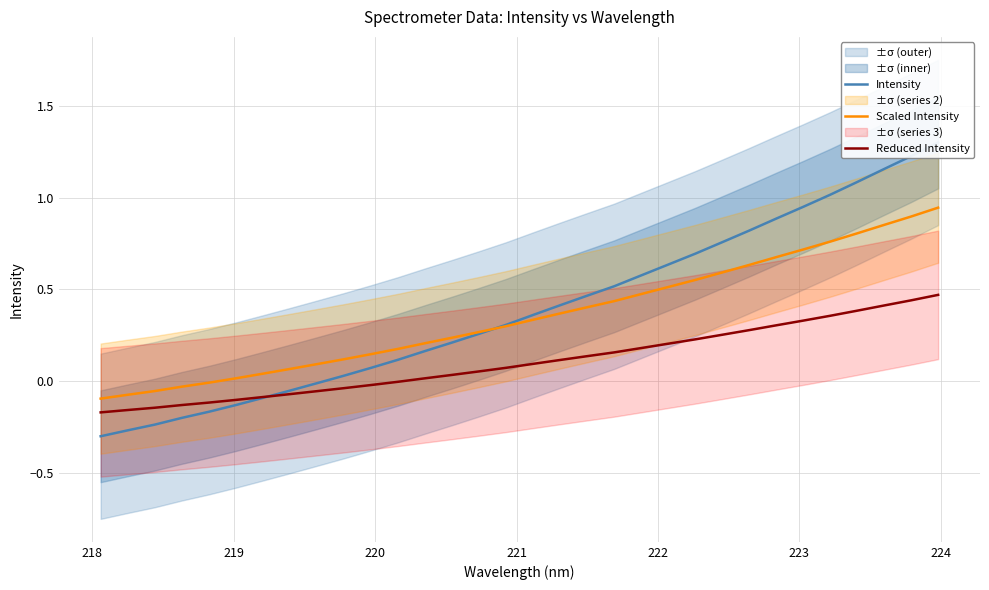

What is the sum of all Reduced Intensity values?

3.4